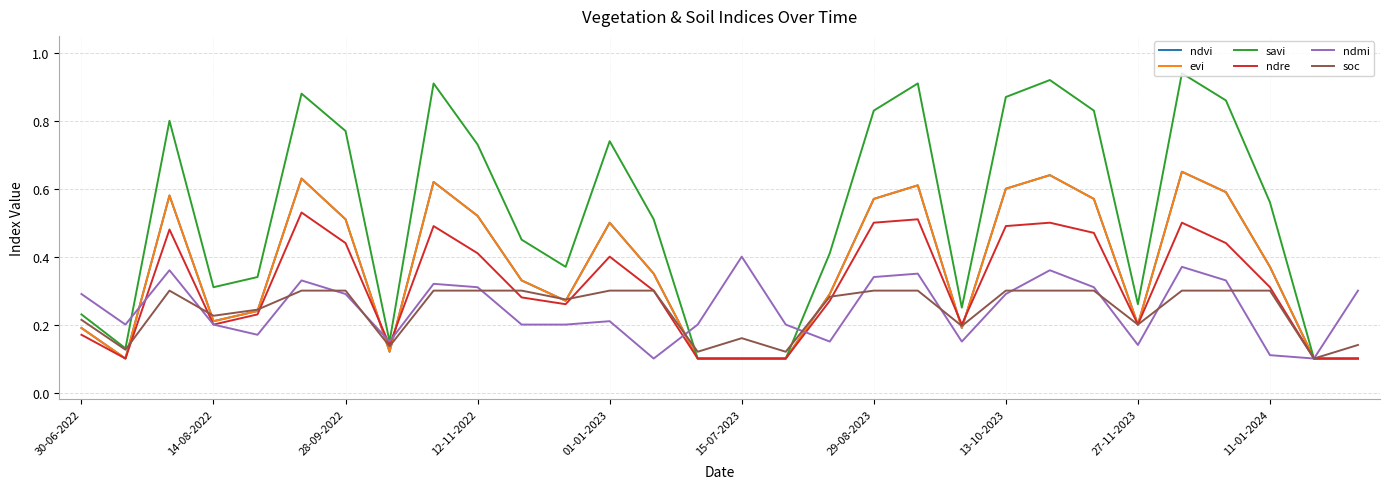

Is this an area chart (filled region under the line)?

No